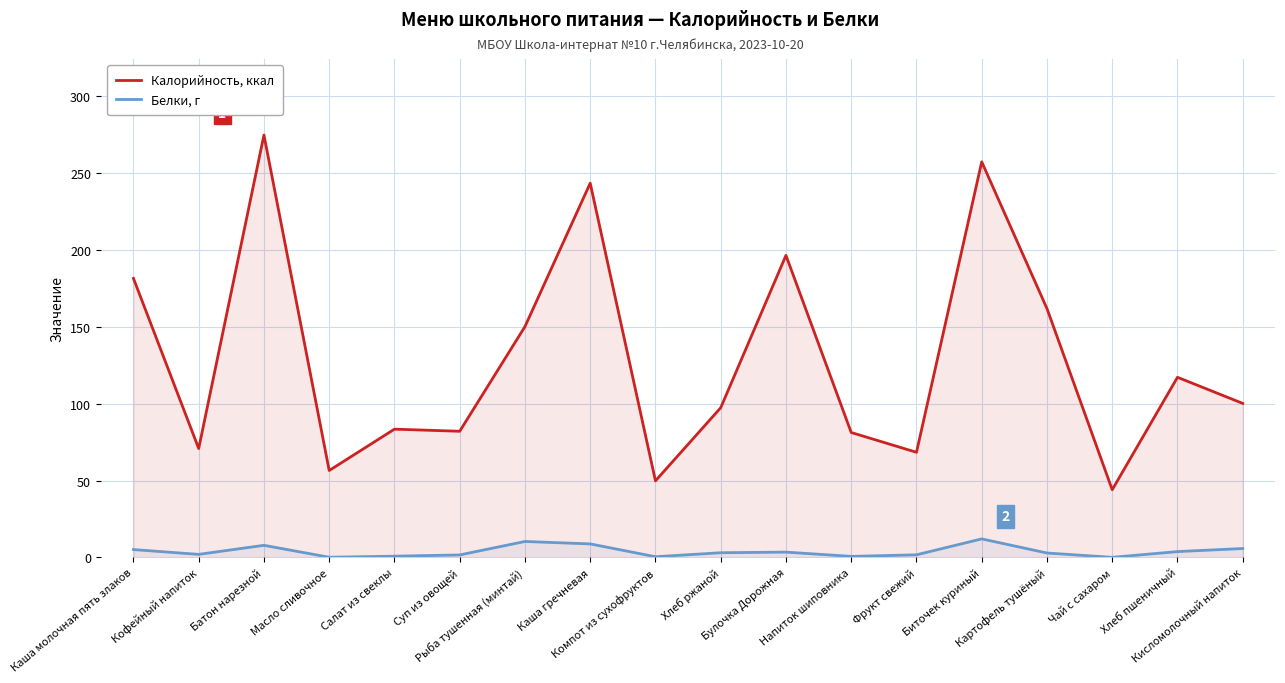

At which category is the sum across all series the highest?

Батон нарезной